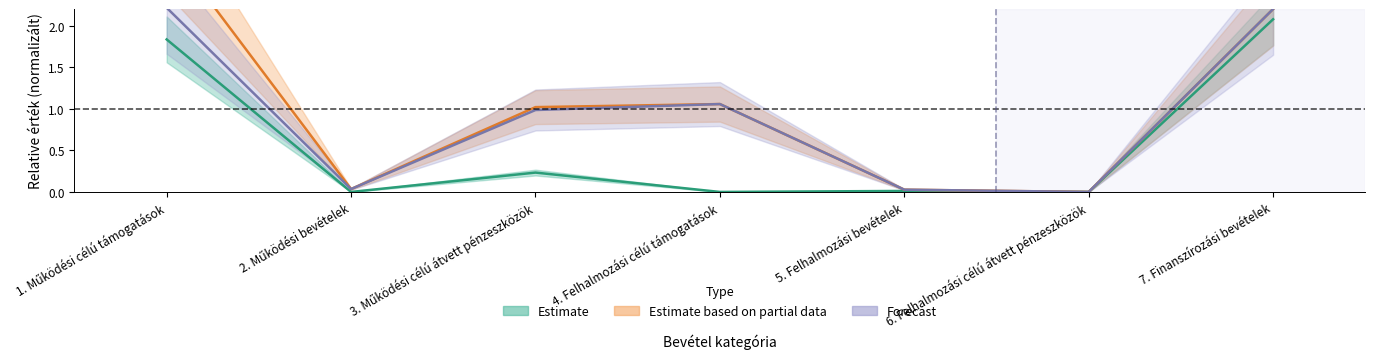

True or false: Estimate based on partial data has a value of 1.6 at 3. Működési célú átvett pénzeszközök.

False